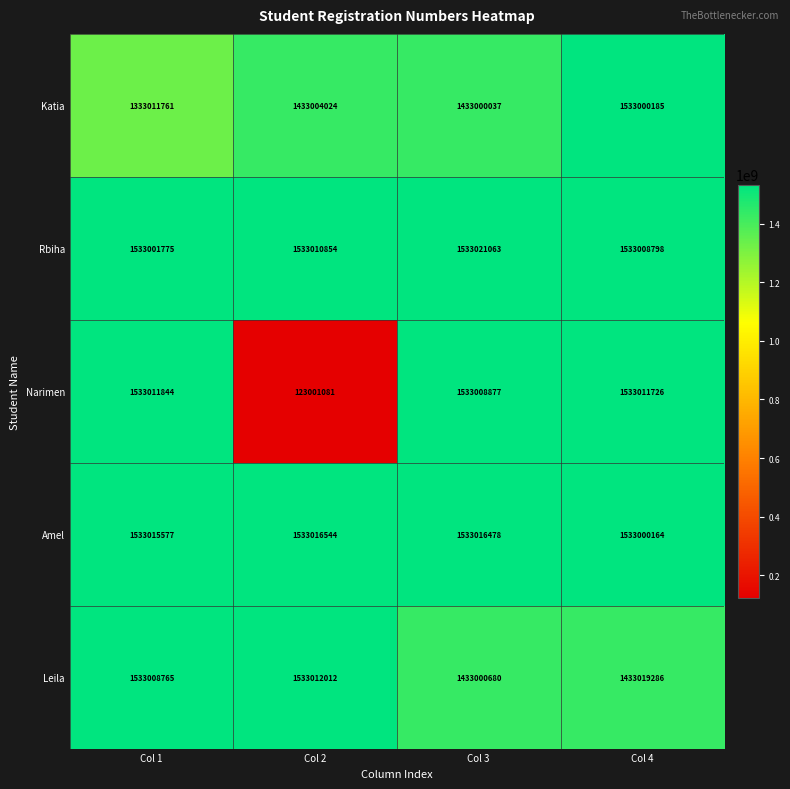

How many data points does each series have?

4